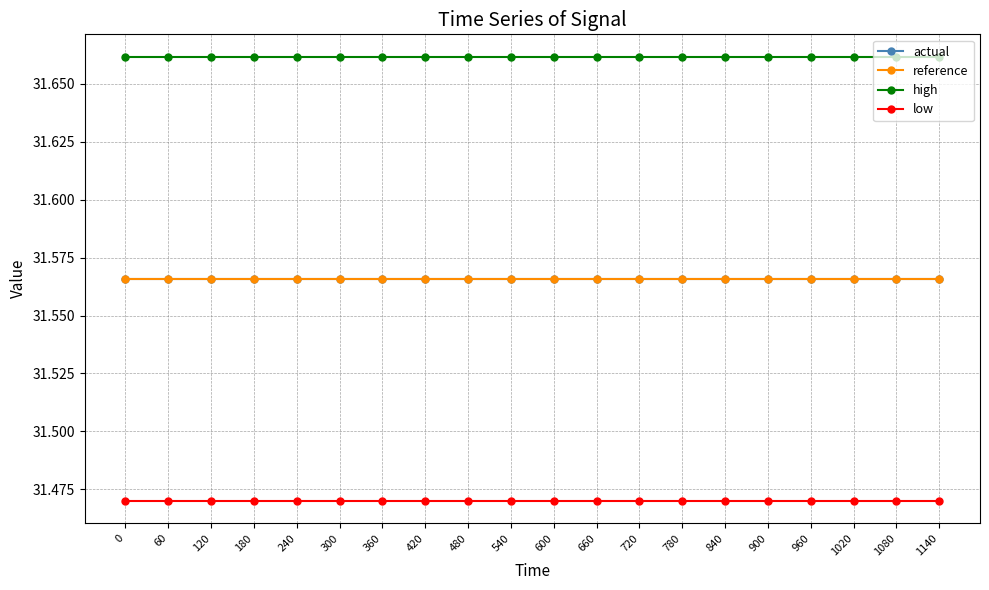

True or false: reference and high cross at least once.

False